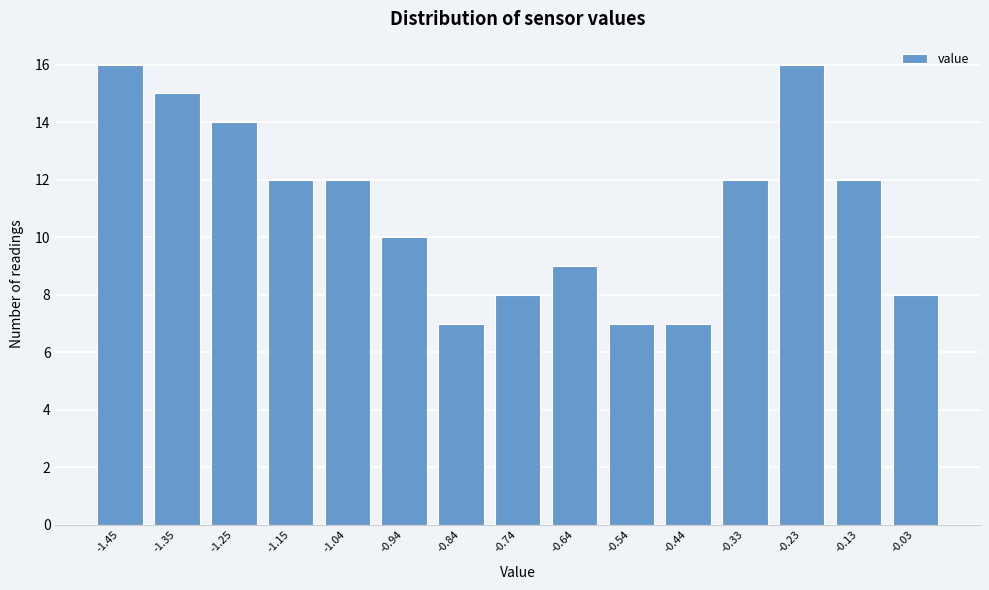

Reading left to right, list all the values displayed in this chart.

-1.45=16	-1.35=15	-1.25=14	-1.15=12	-1.04=12	-0.94=10	-0.84=7	-0.74=8	-0.64=9	-0.54=7	-0.44=7	-0.33=12	-0.23=16	-0.13=12	-0.03=8